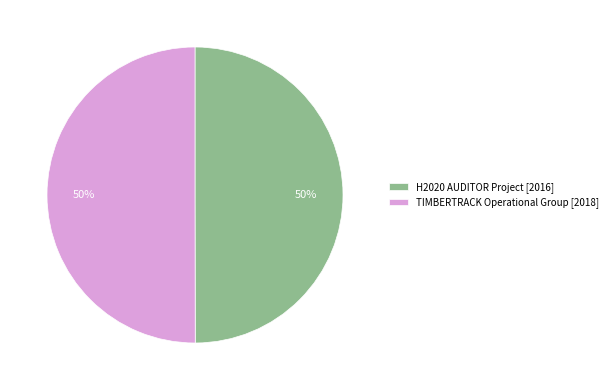

Combined, do H2020 AUDITOR Project [2016] and TIMBERTRACK Operational Group [2018] account for over 50%?

Yes